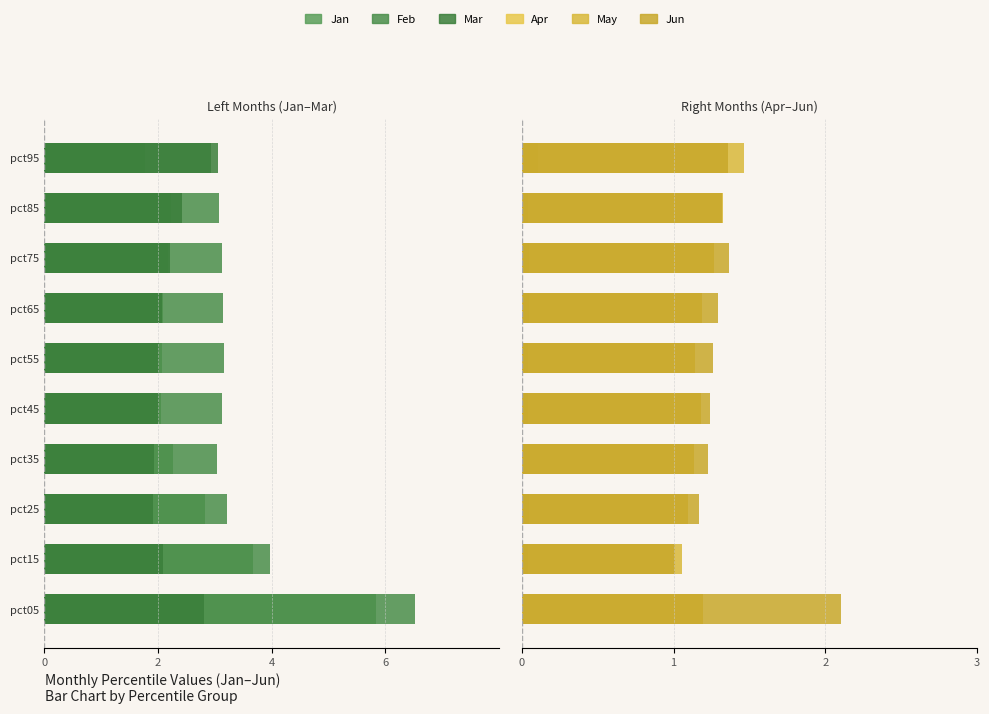

What is the average value of the Jun series?

1.3